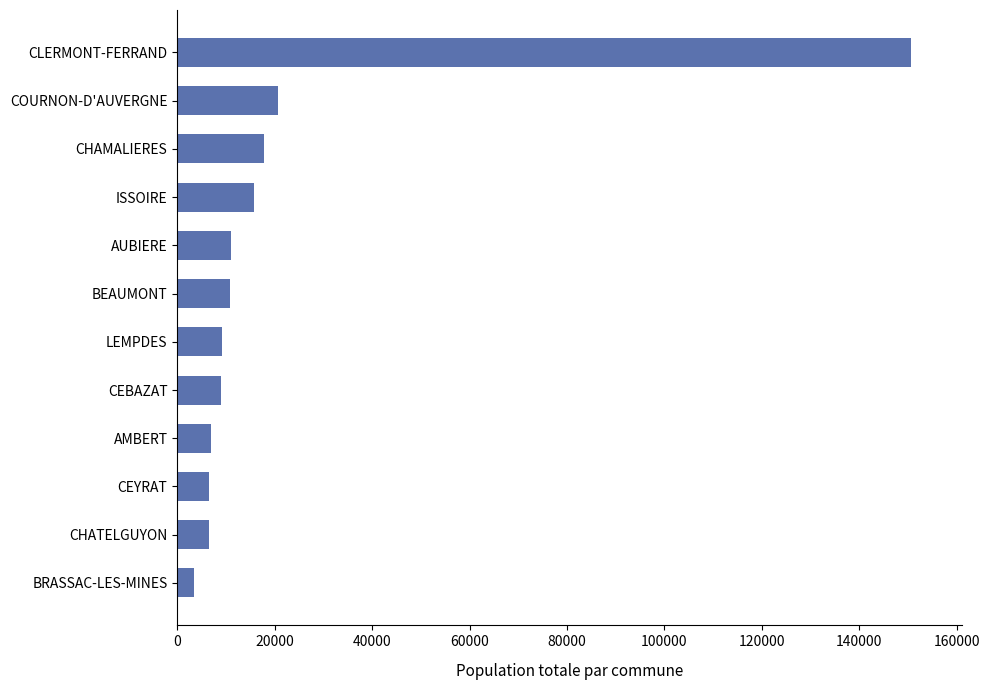

What is the average value?

22342